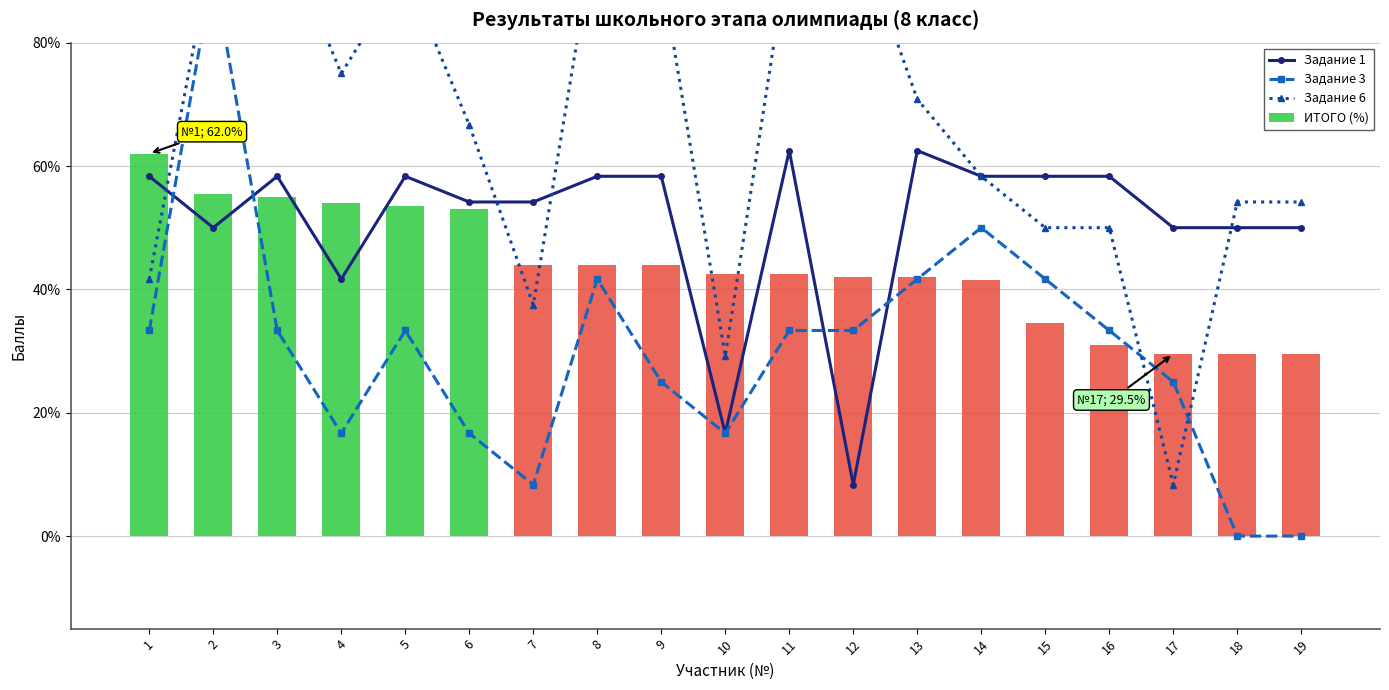

What is the approximate value of Задание 3 at 5?

33.3